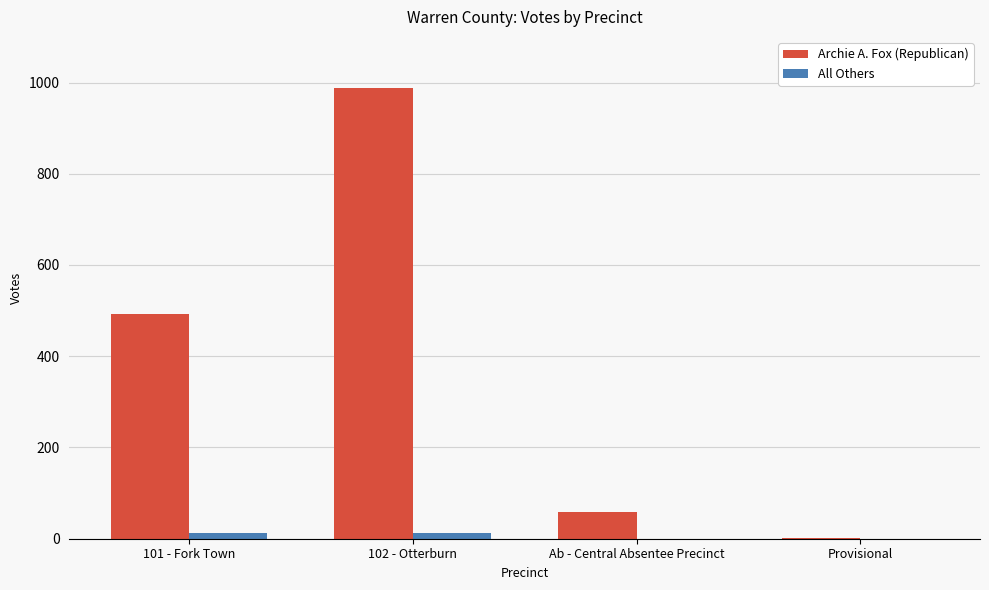

Which series has the widest spread of values?

Archie A. Fox (Republican)